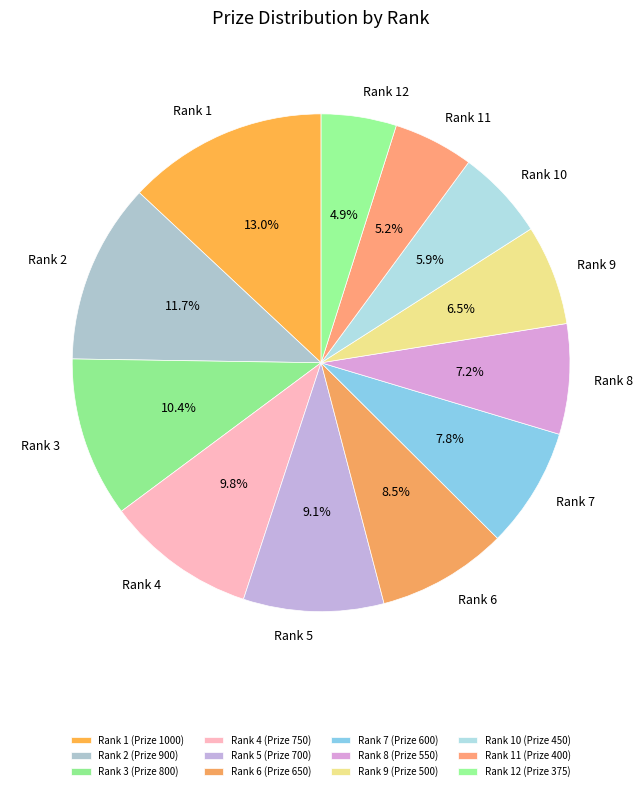

Is the sum of Rank 2 and Rank 12 greater than half?

No